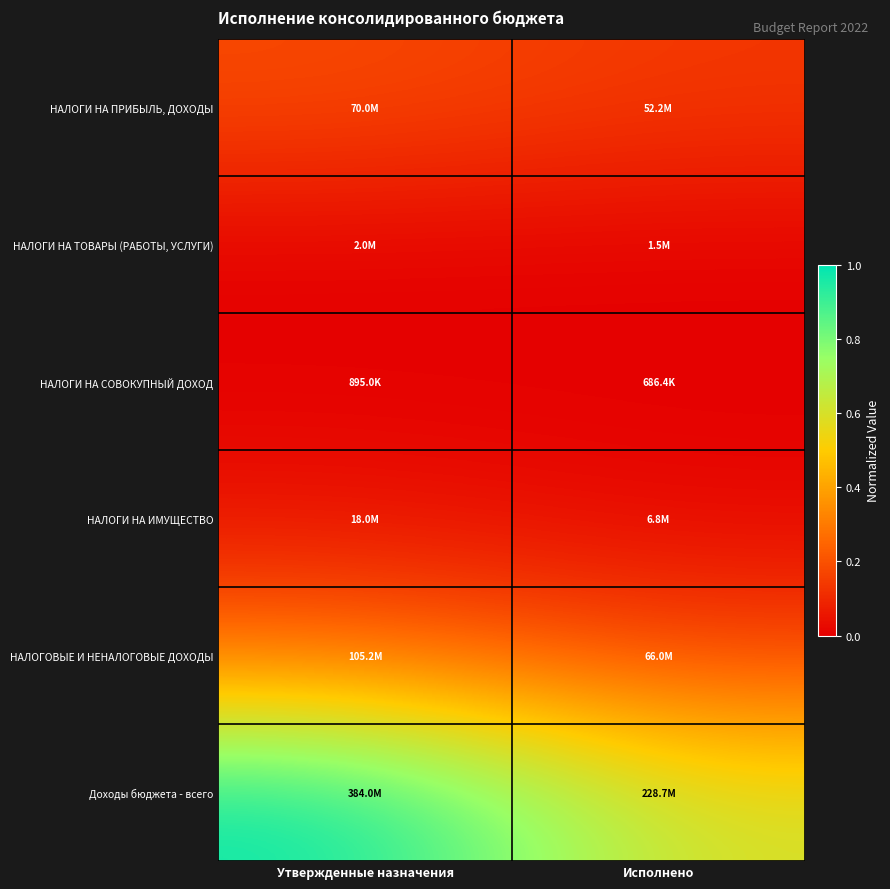

At how many categories does at least one series exceed 0?

2